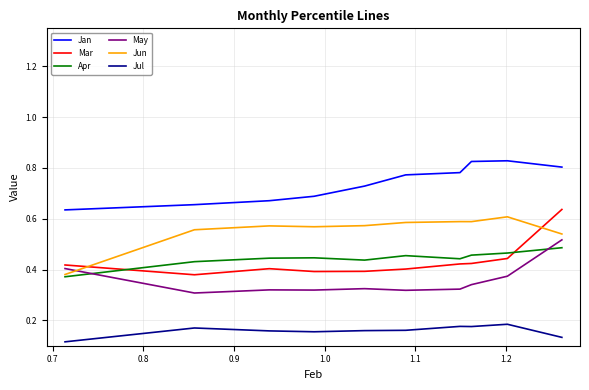

Which series has the largest total across all categories?

Jan